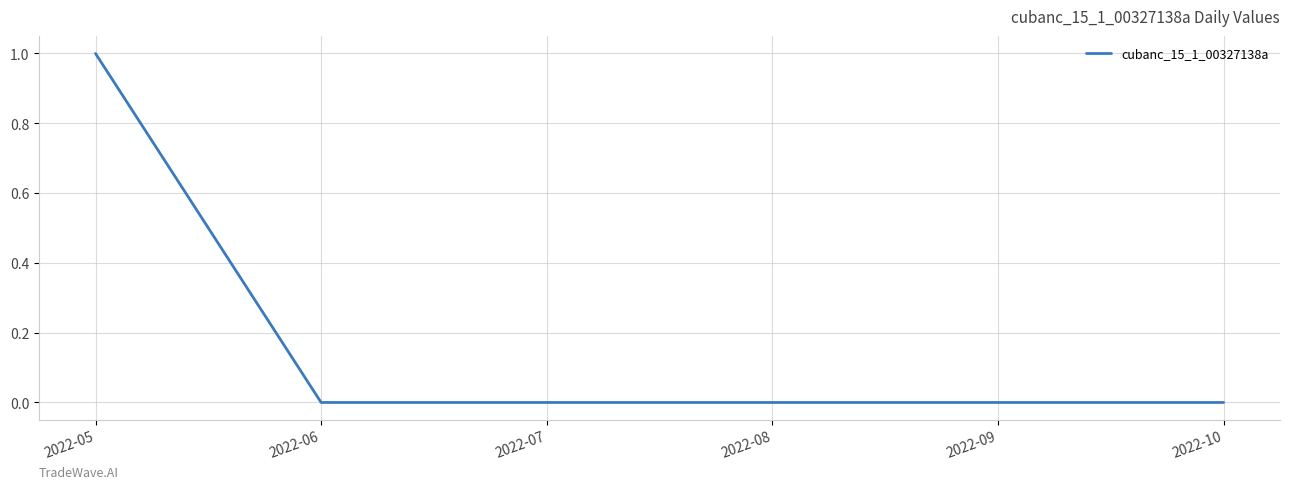

True or false: the data shows 0 at 2022-06.

True